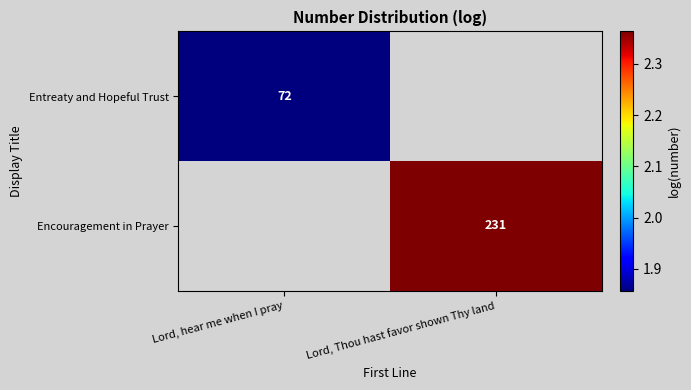

Is the value of Entreaty and Hopeful Trust at Lord, hear me when I pray greater than the value of Encouragement in Prayer at Lord, Thou hast favor shown Thy land?

No